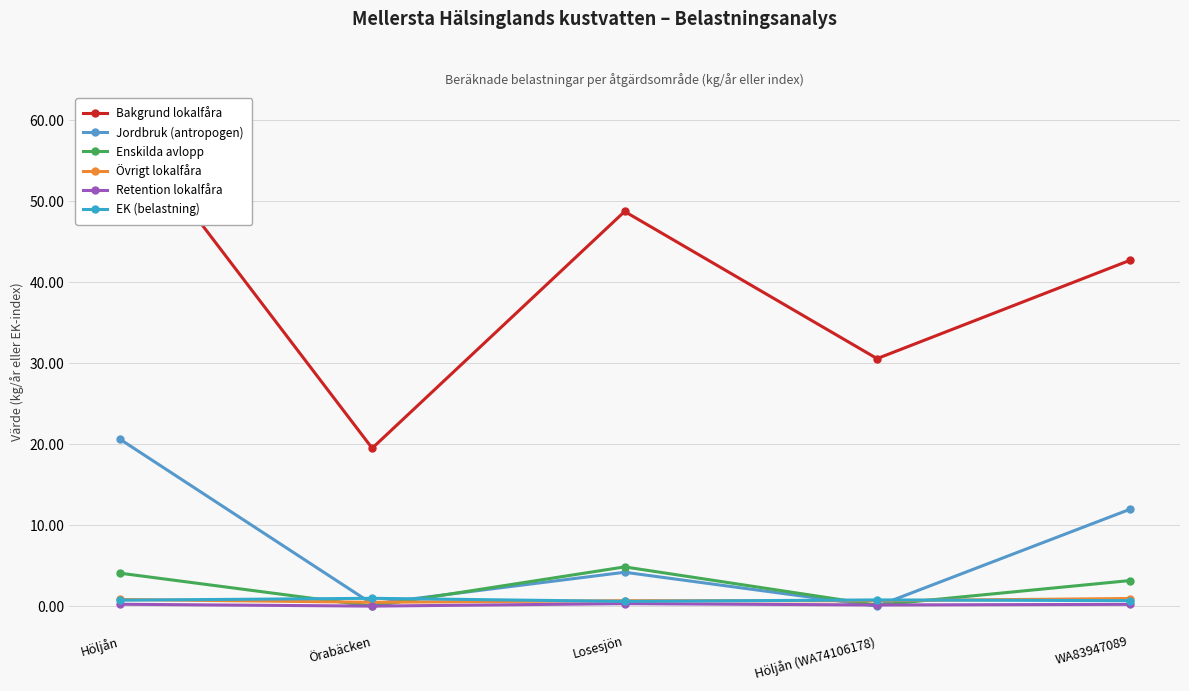

How many interior local valleys does the Enskilda avlopp series have?

2